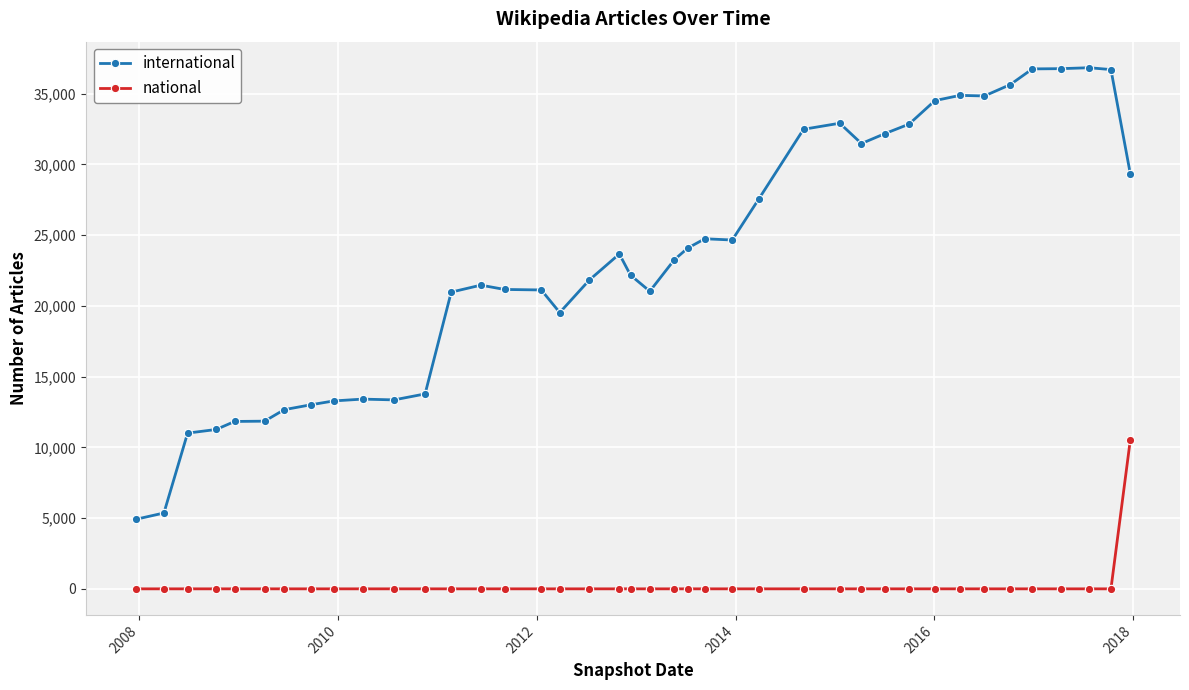

Which series has the largest range (max minus min)?

international